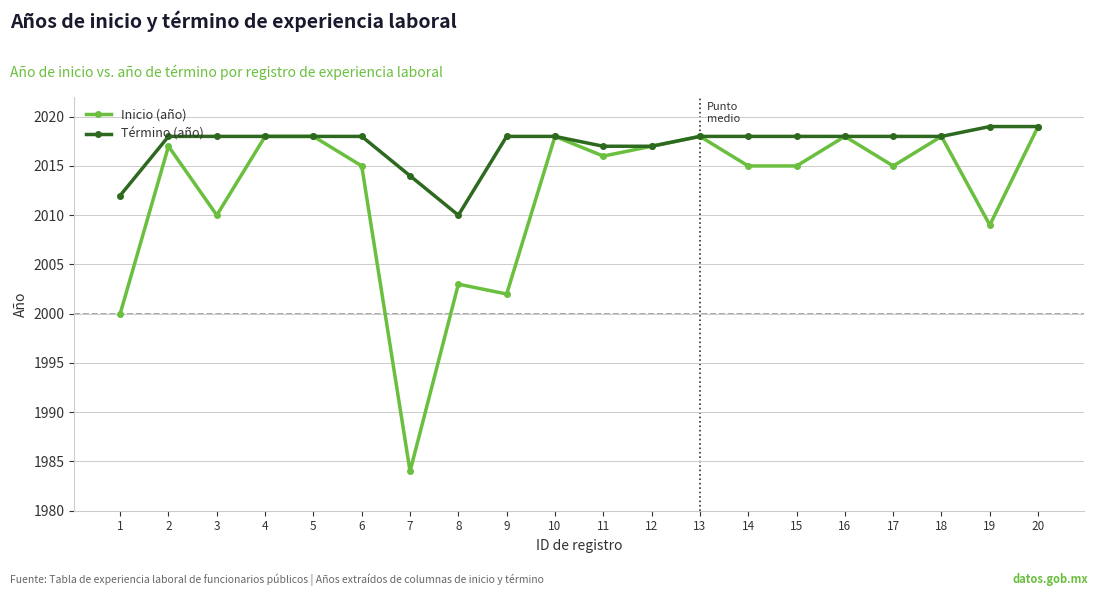

Does the chart display data point markers on the line(s)?

Yes